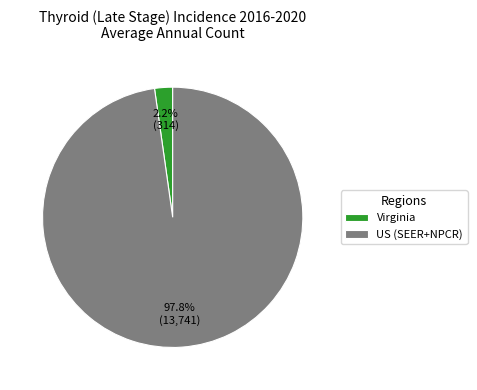

What percentage is the Virginia slice, to the nearest percent?

2%